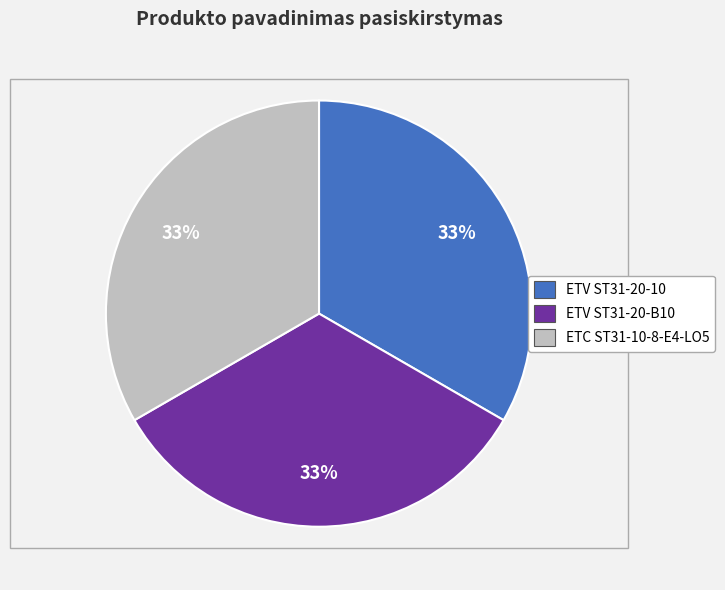

What is the ratio of the value at ETV ST31-20-B10 to the value at ETV ST31-20-10?

1.0